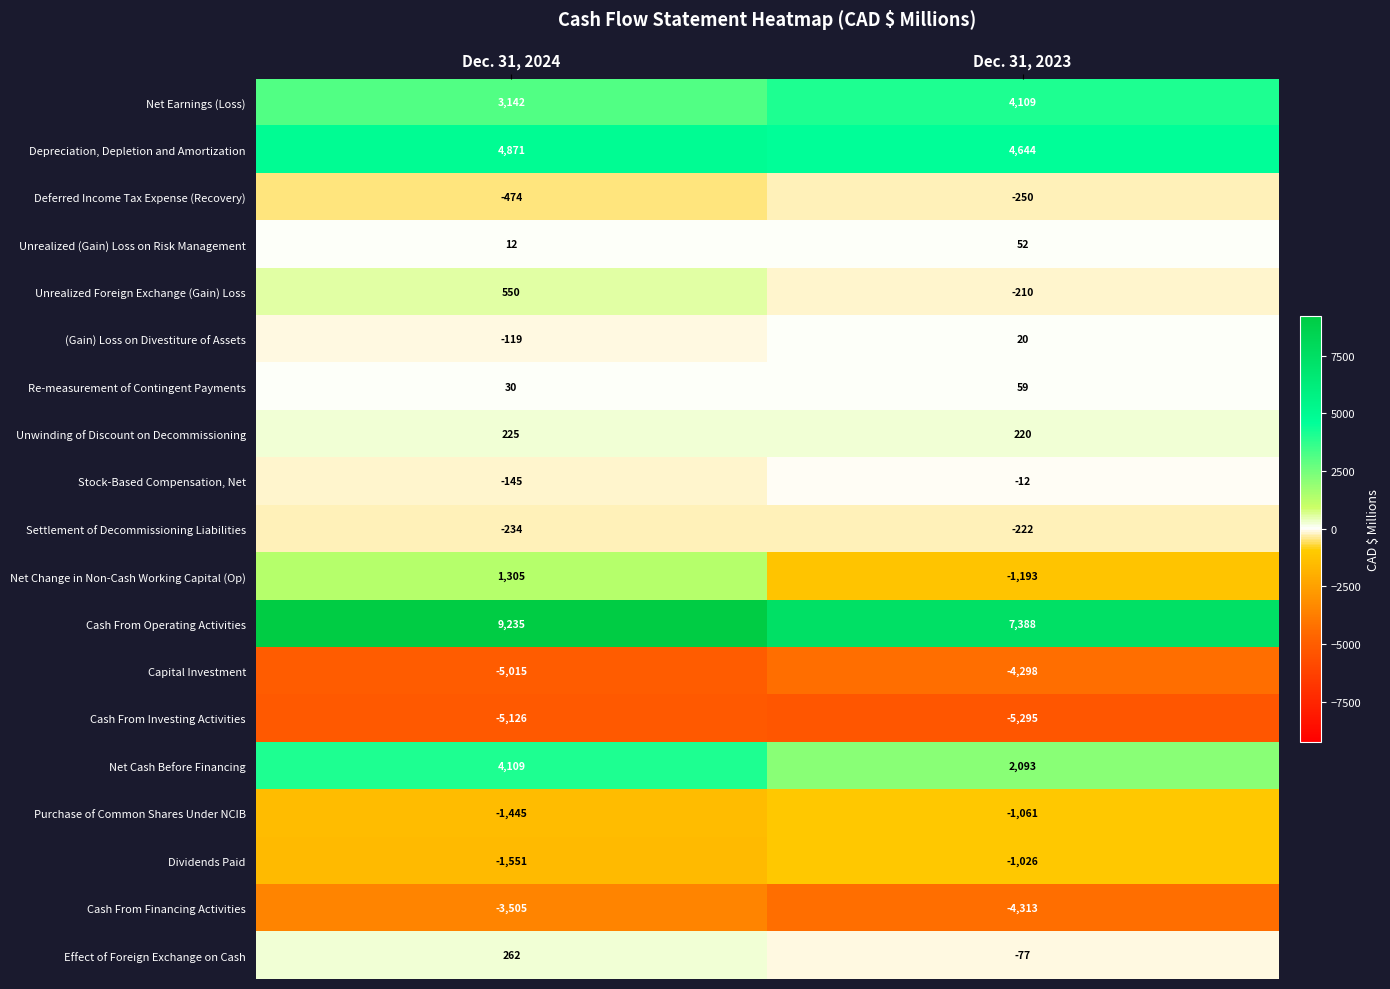

Which series has the largest total across all categories?

Cash From Operating Activities